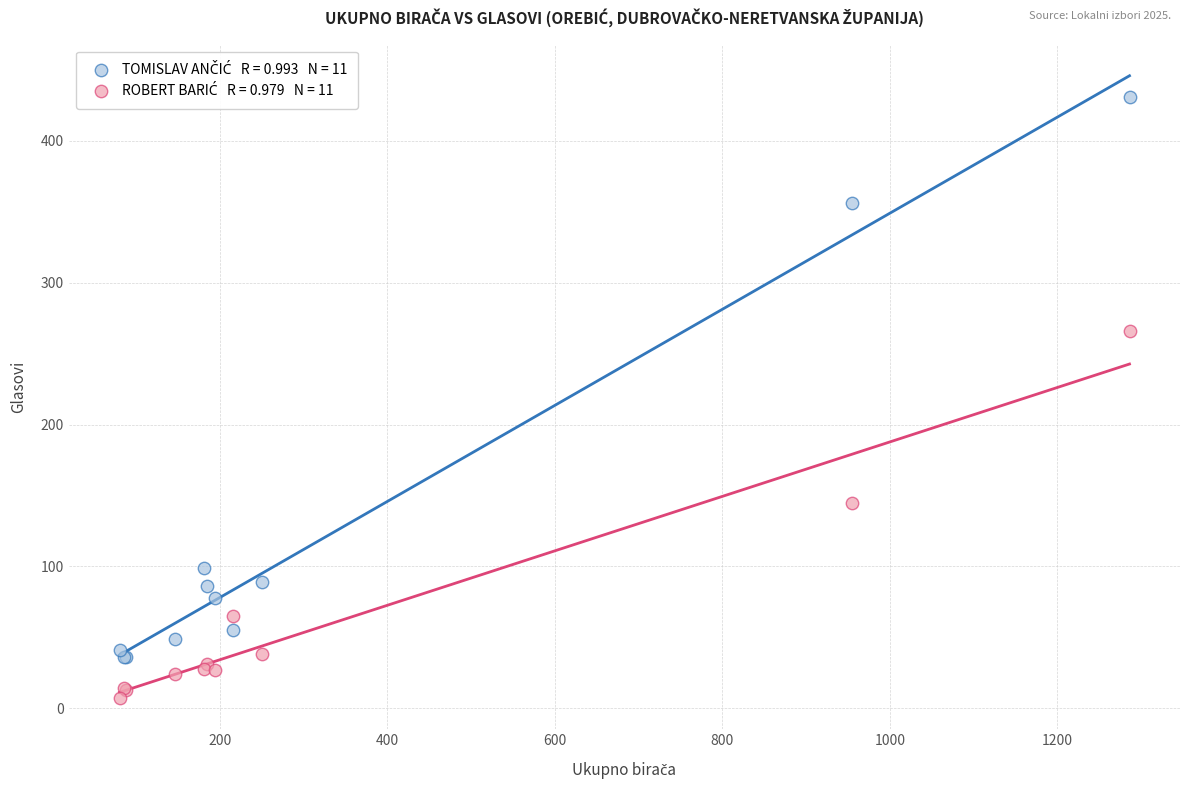

Across all series, what Y value is closest to 219?

266